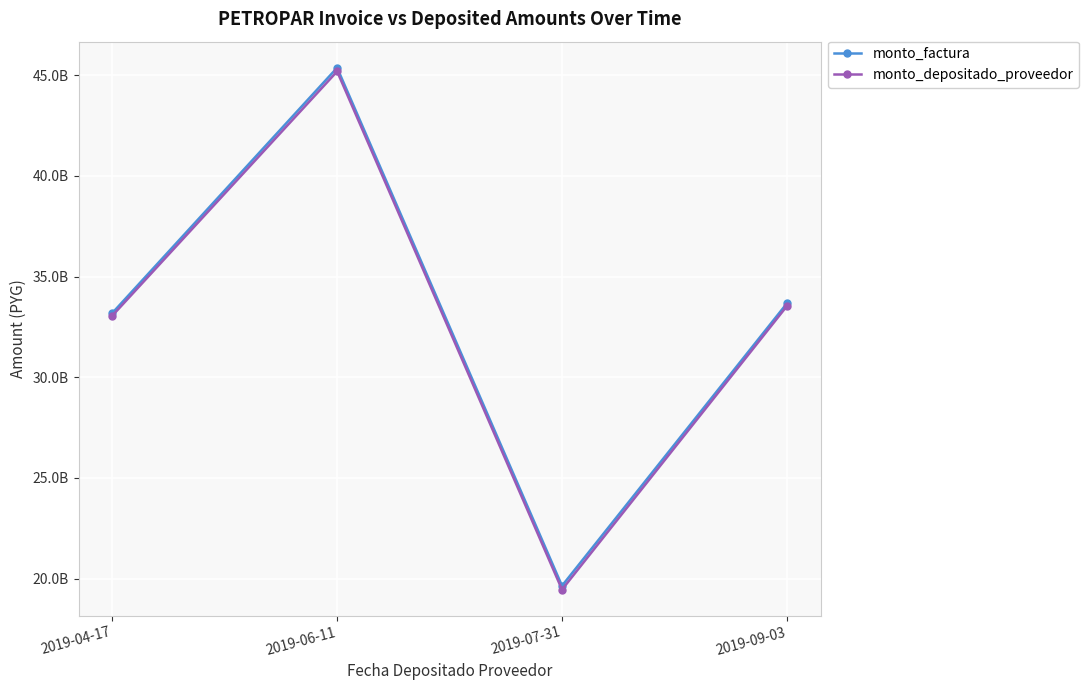

Reading left to right, extract all data points from this chart.

monto_factura: 33187186795	45370546418	19642046249	33666259704
monto_depositado_proveedor: 33054438048	45189064254	19452798555	33531594665